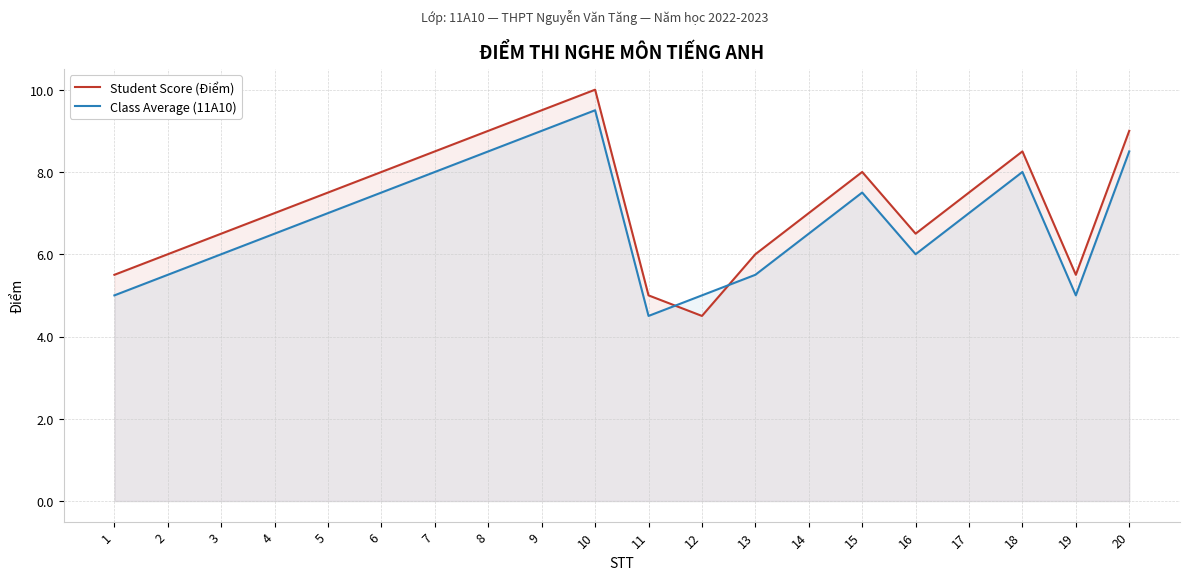

Which category has the lowest value across all series?

12